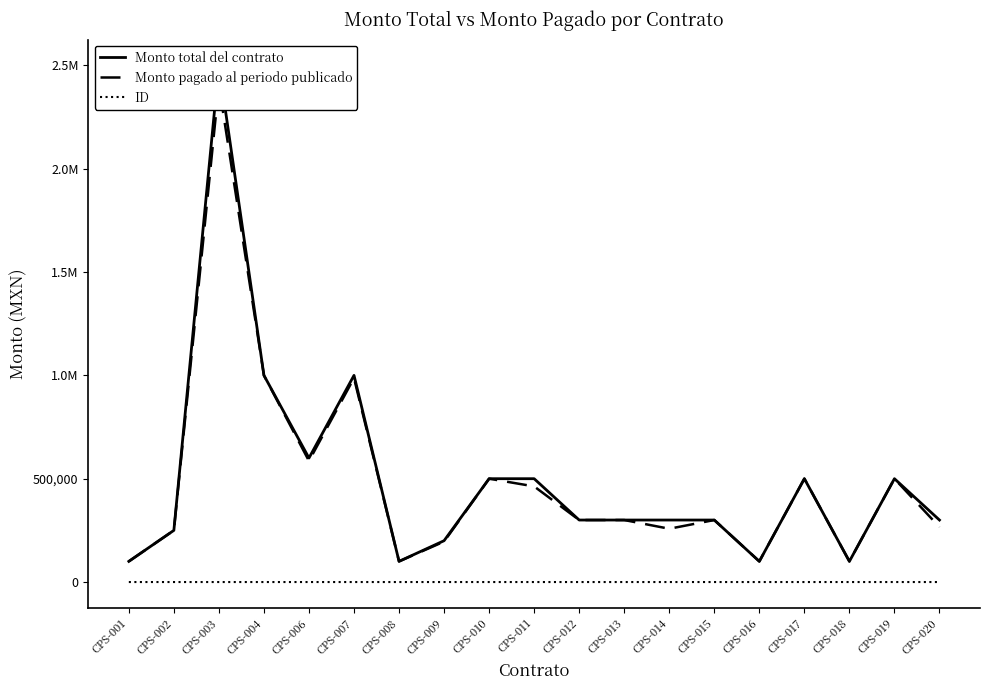

What is the value of the Monto total del contrato point at the 15th from the left?

100000.0